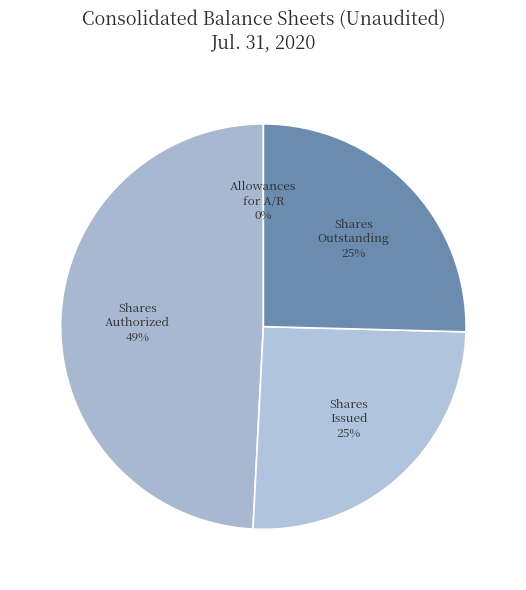

Is there any slice that represents more than half of the pie?

No